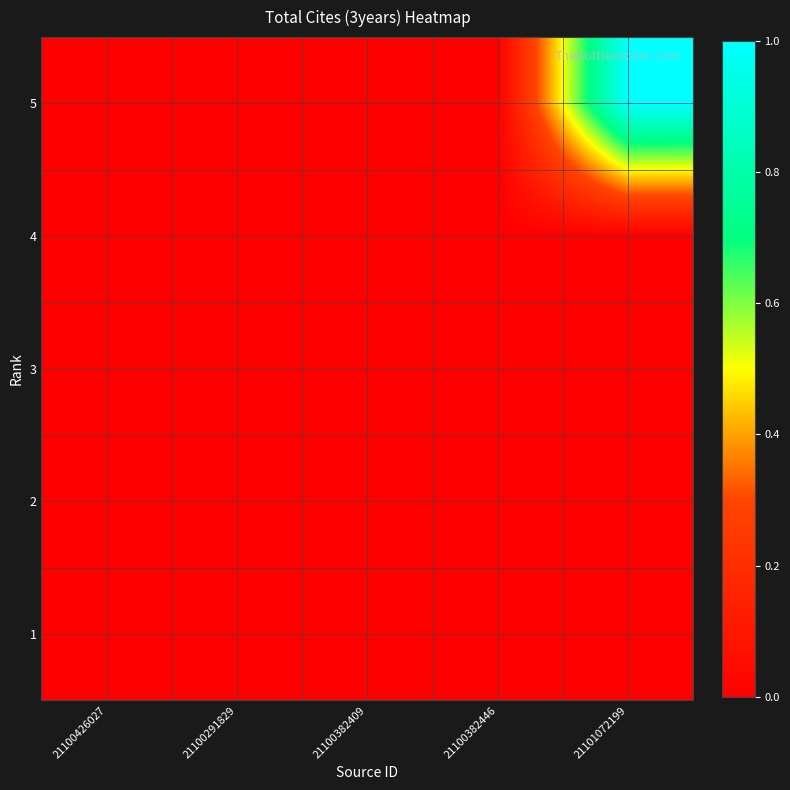

At how many categories does at least one series exceed 0?

1